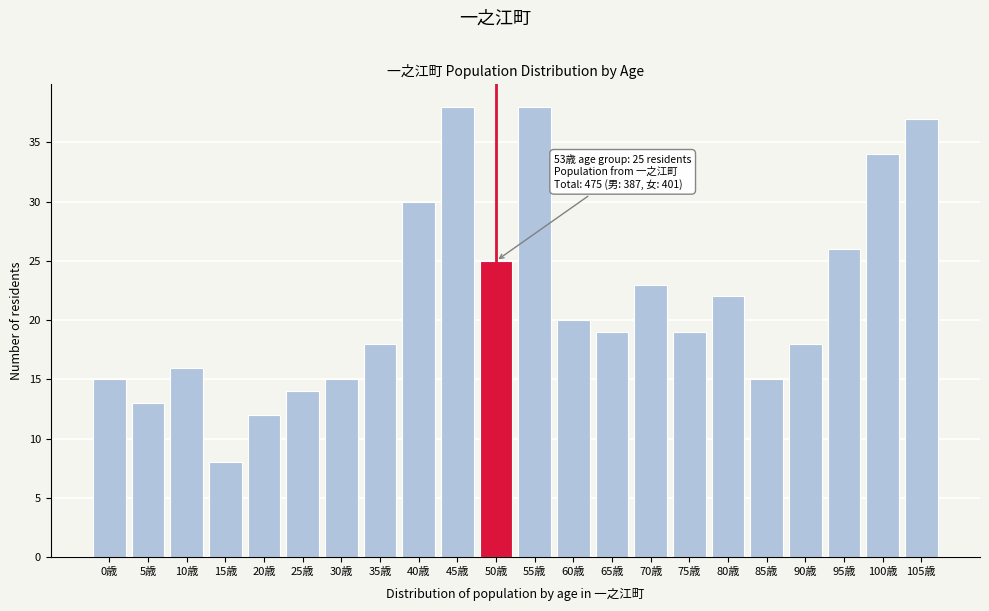

Reading left to right, what are all the values shown in this chart?

15	13	16	8	12	14	15	18	30	38	25	38	20	19	23	19	22	15	18	26	34	37